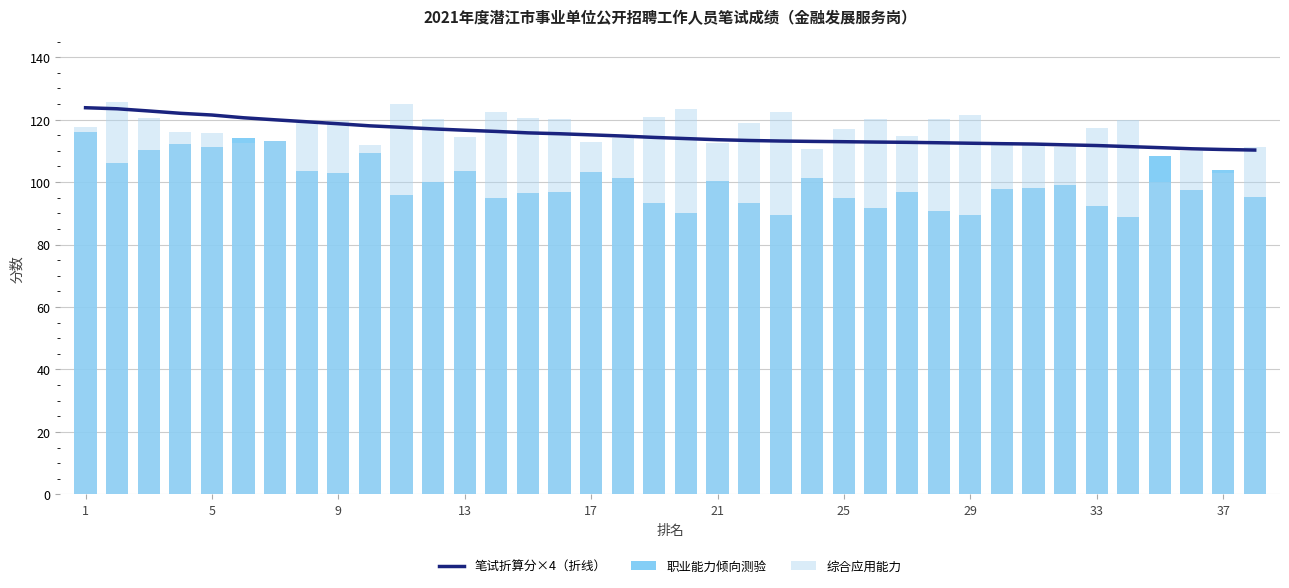

Which series has the widest spread of values?

职业能力倾向测验